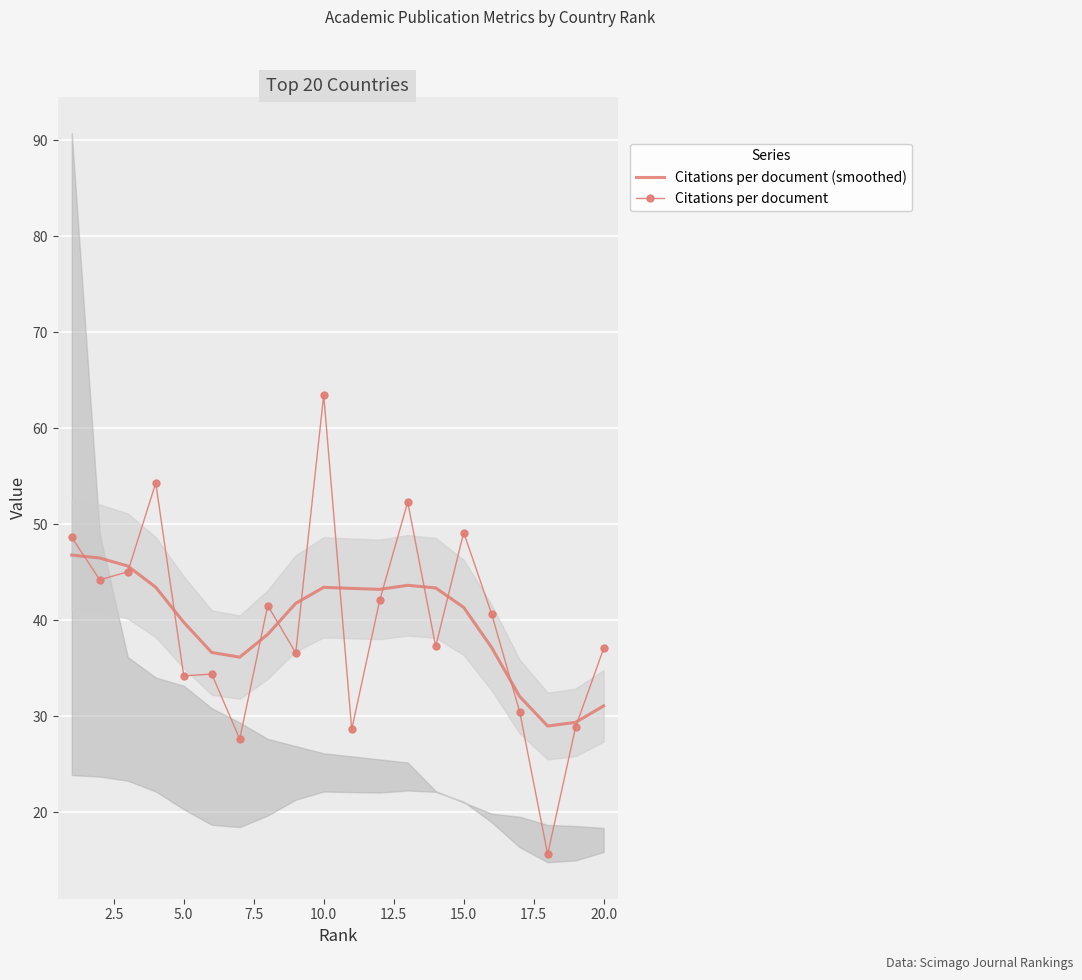

The value of Citations per document (smoothed) at 10.0 is 19.9. True or false?

False